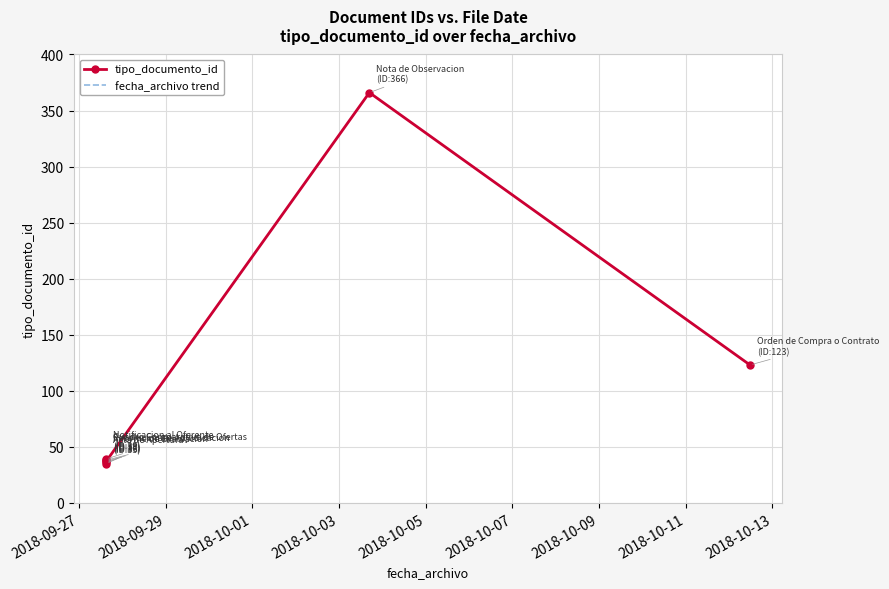

Which has a higher value, 2018-09-27 or 2018-10-09?

2018-10-09